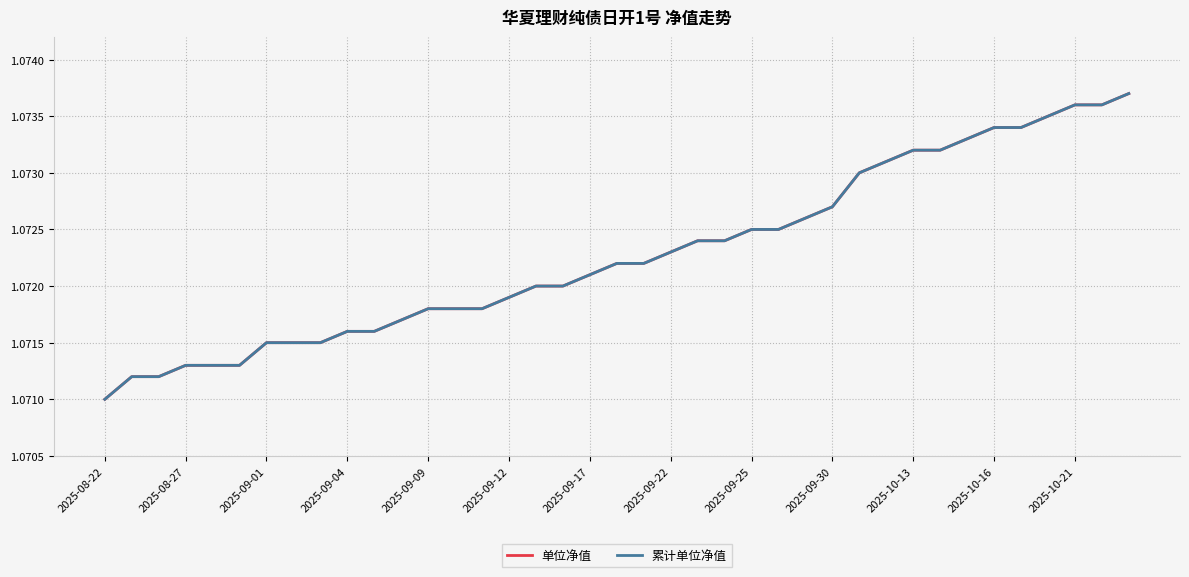

Does the chart have visible grid lines?

Yes